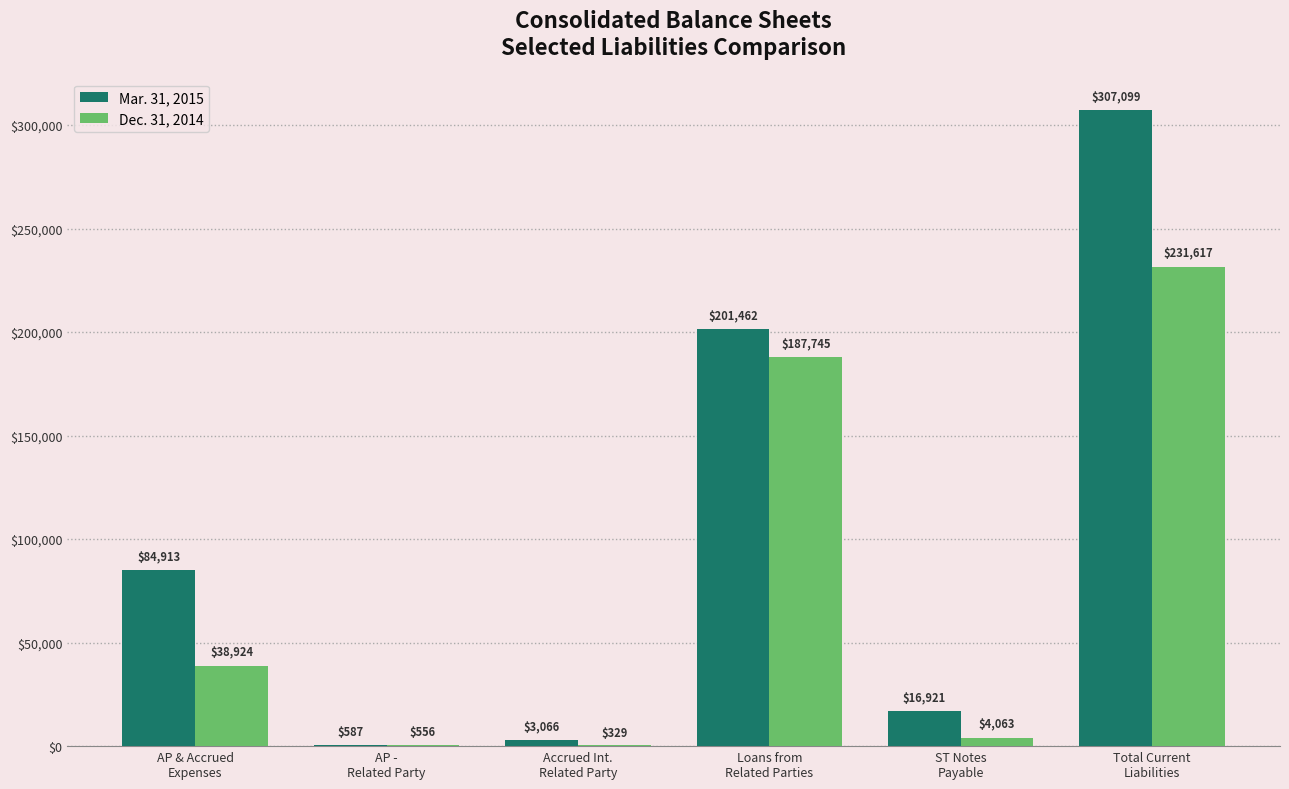

What is the difference between the Dec. 31, 2014 values at ST Notes
Payable and AP & Accrued
Expenses?

34861